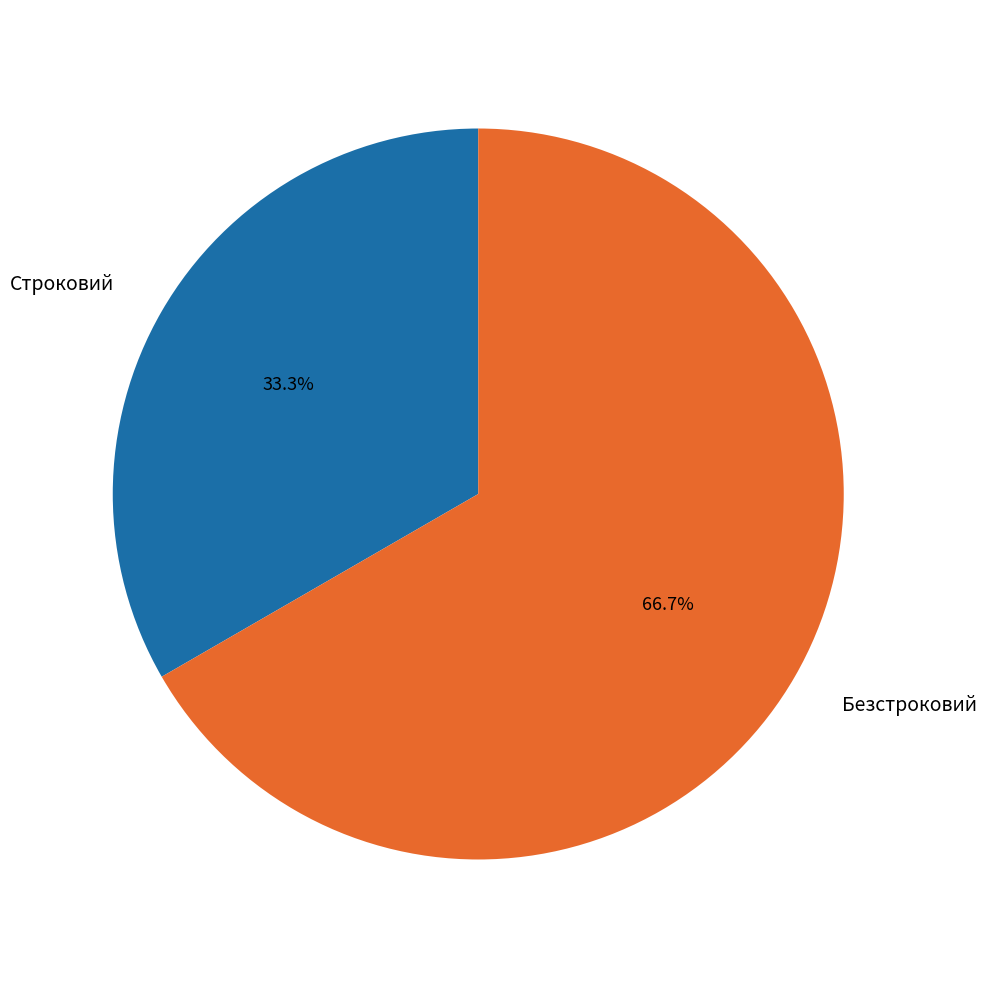

Which category accounts for the majority?

Безстроковий